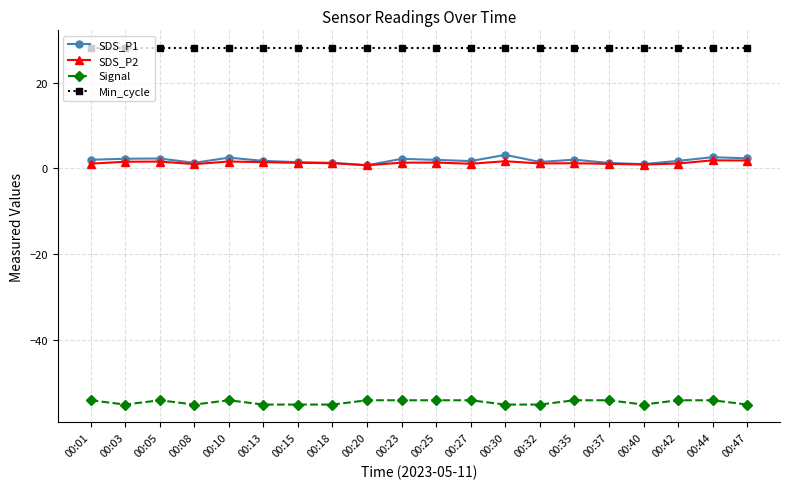

Is the value of Signal at 00:44 greater than the value of SDS_P2 at 00:27?

No